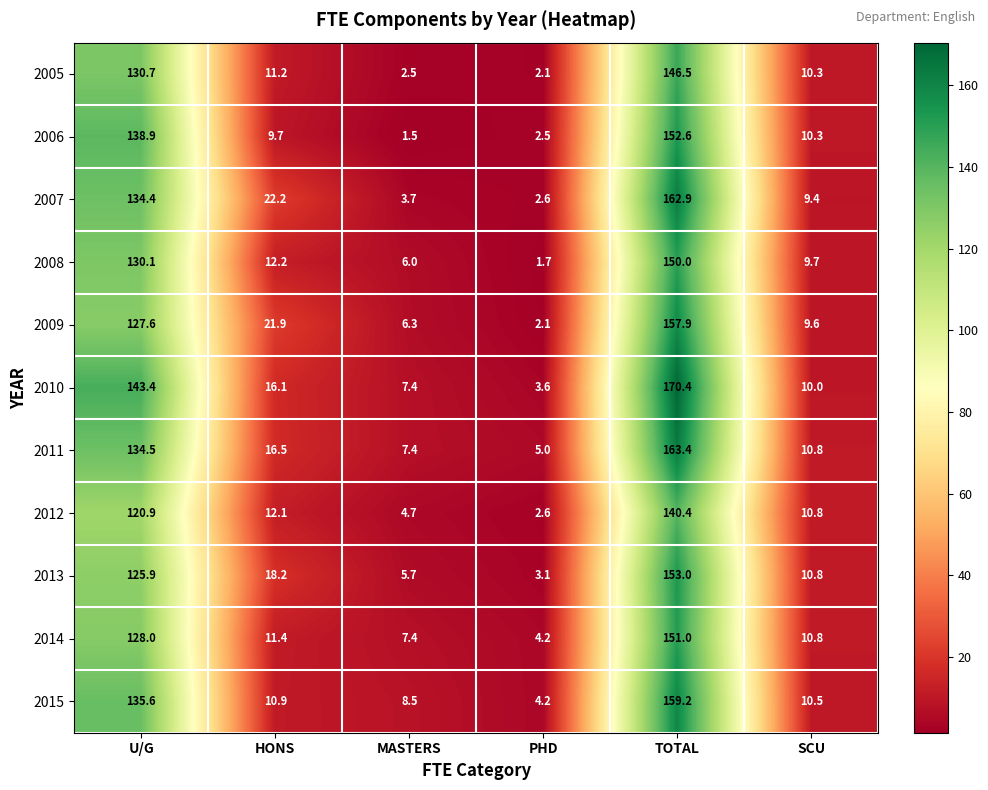

What is the sum of all 2010 values?

350.9